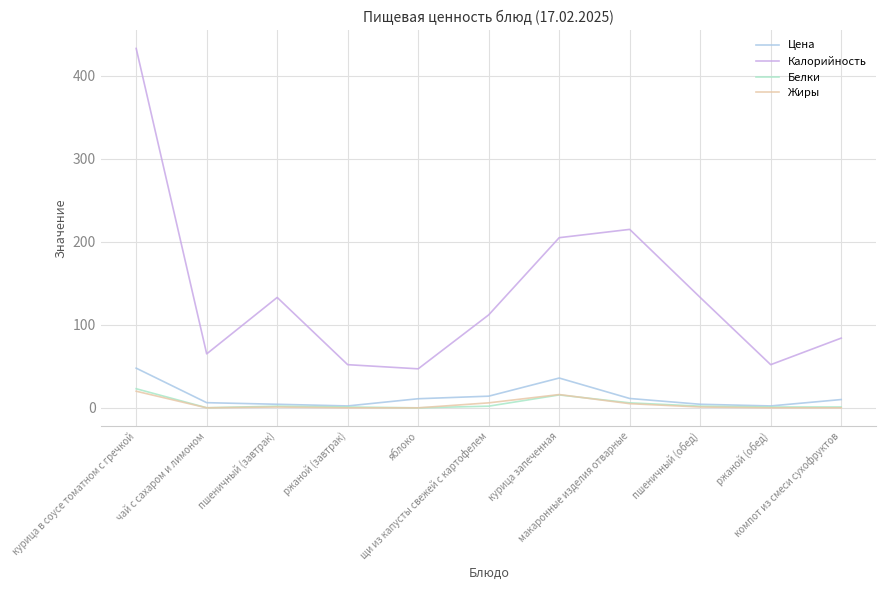

At which category does the chart reach its peak across all series?

курица в соусе томатном с гречкой